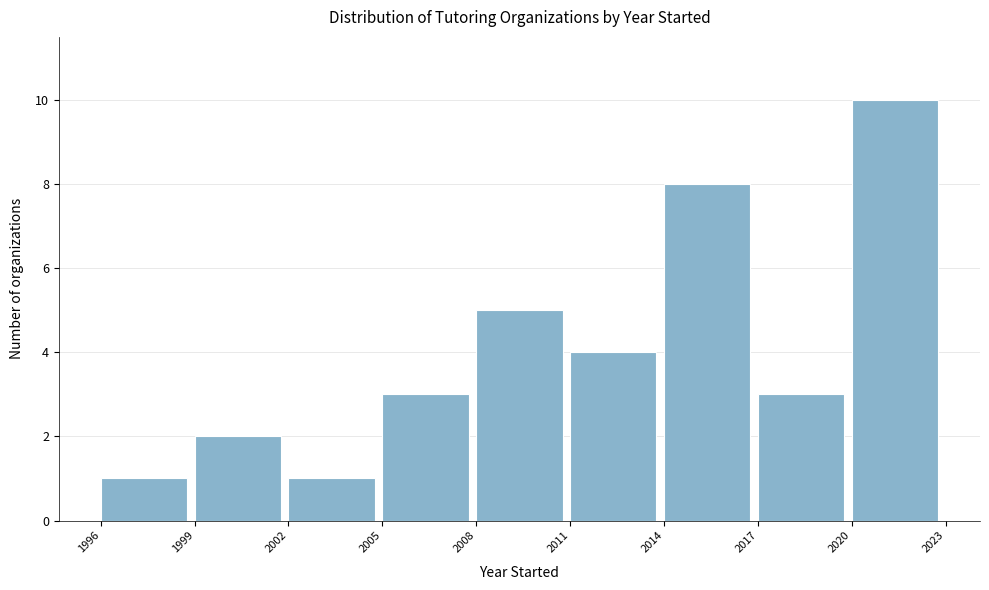

How tall is the bar that spans 2020 to 2023 on the x-axis? The values are not printed on the chart, so give them approximately, as read against the axis.

10